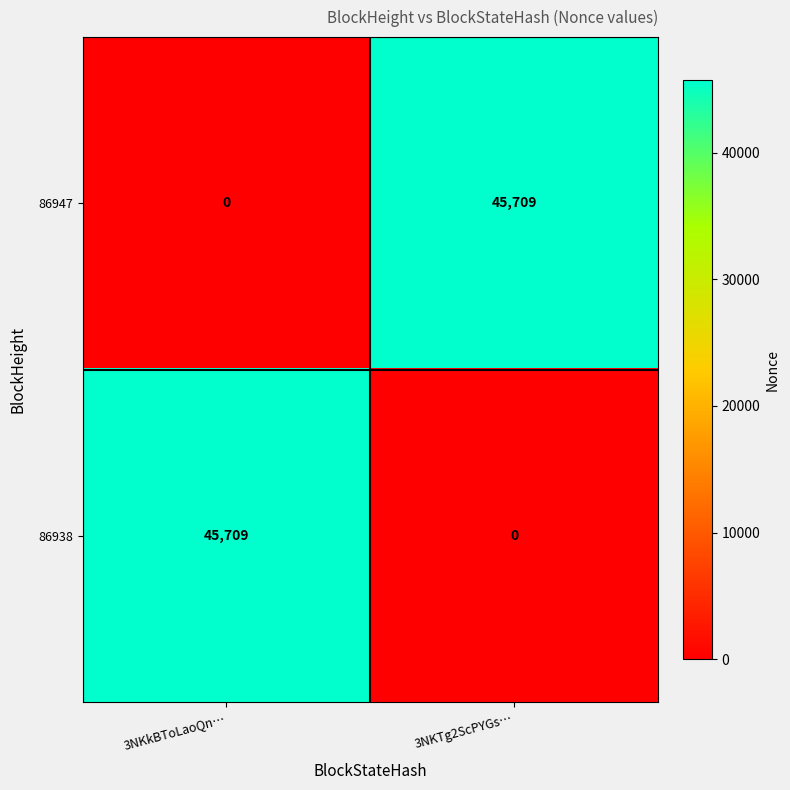

What is the difference between the highest and lowest values at 3NKkBToLaoQn…?

45709